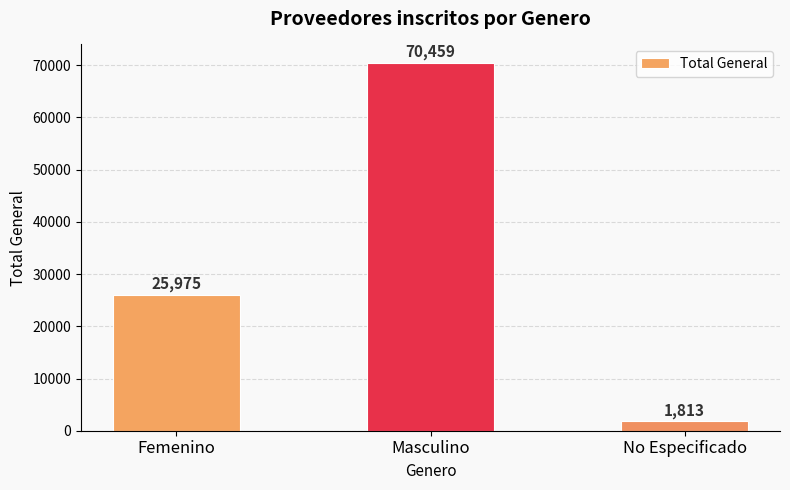

Reading left to right, what are all the values shown in this chart?

Femenino=25975	Masculino=70459	No Especificado=1813